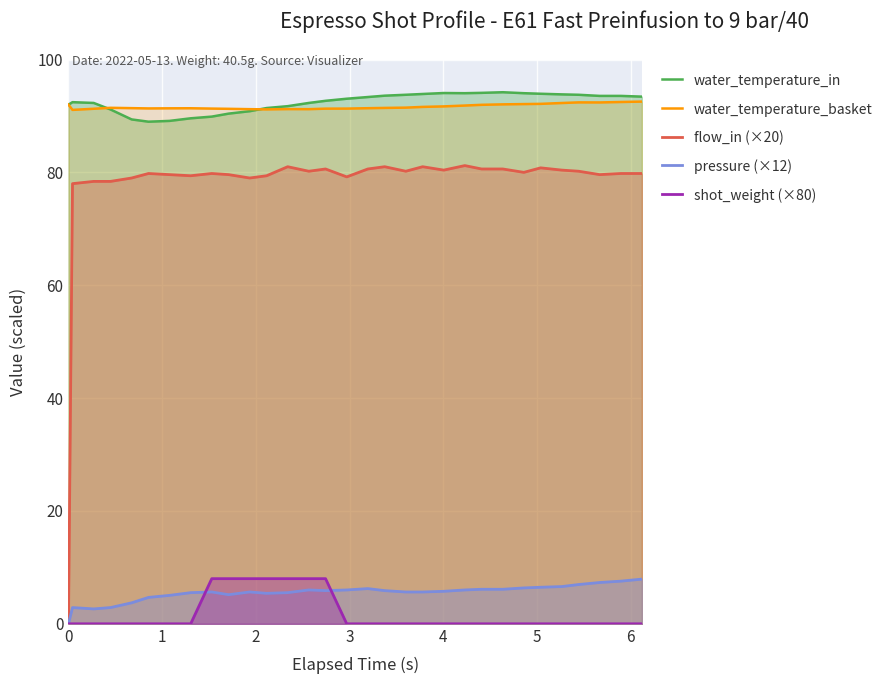

What is the difference between the maximum and minimum values in the shot_weight (×80) series?

8.0